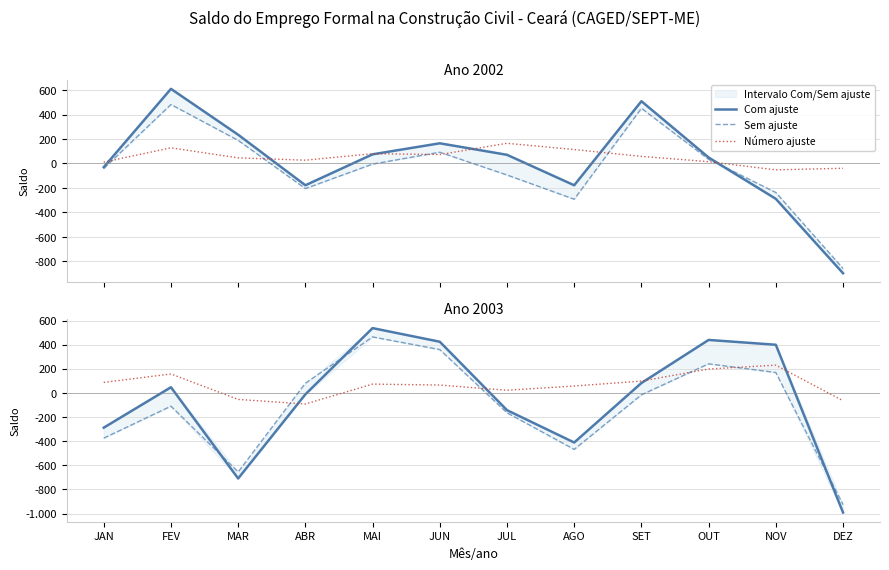

How many data points in Sem ajuste are above -16?

5